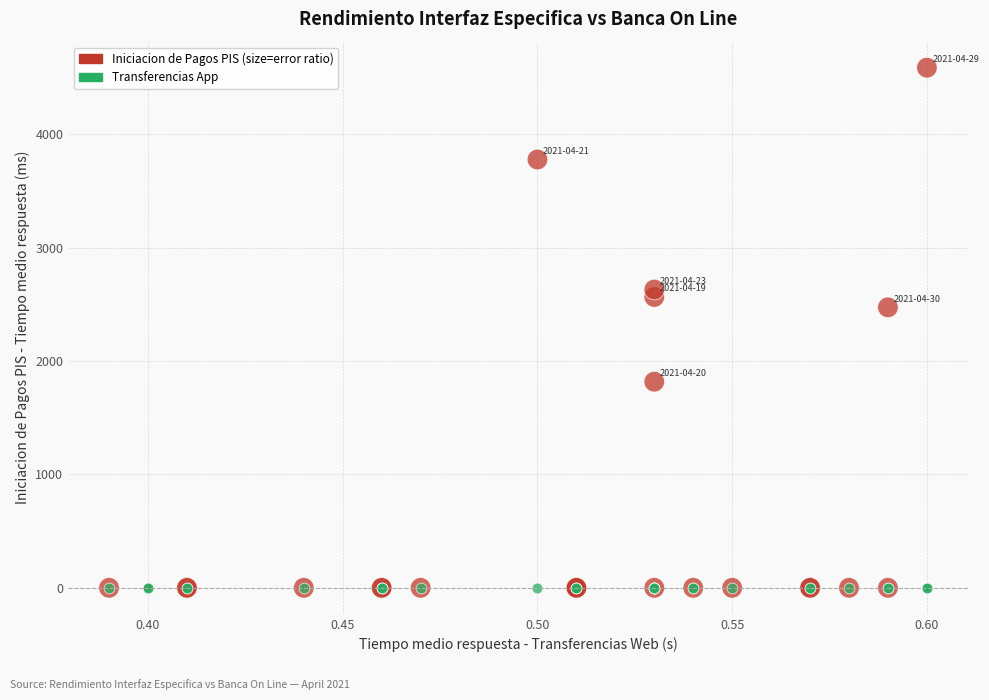

Across all series, what Y value is closest to 2293?

2474.0